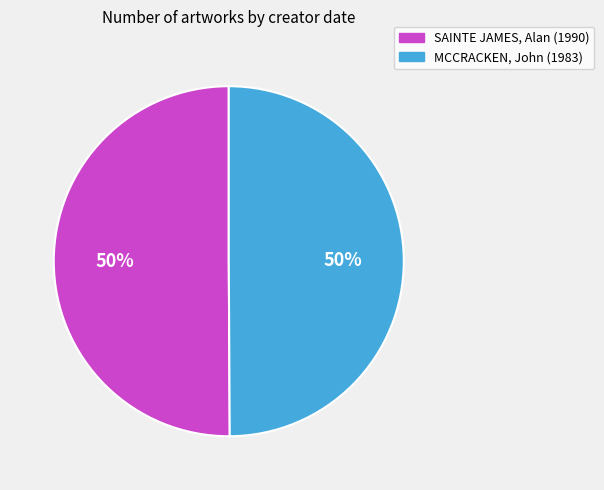

Approximately how many times larger is the value at MCCRACKEN, John (1983) compared to SAINTE JAMES, Alan (1990)?

1.0